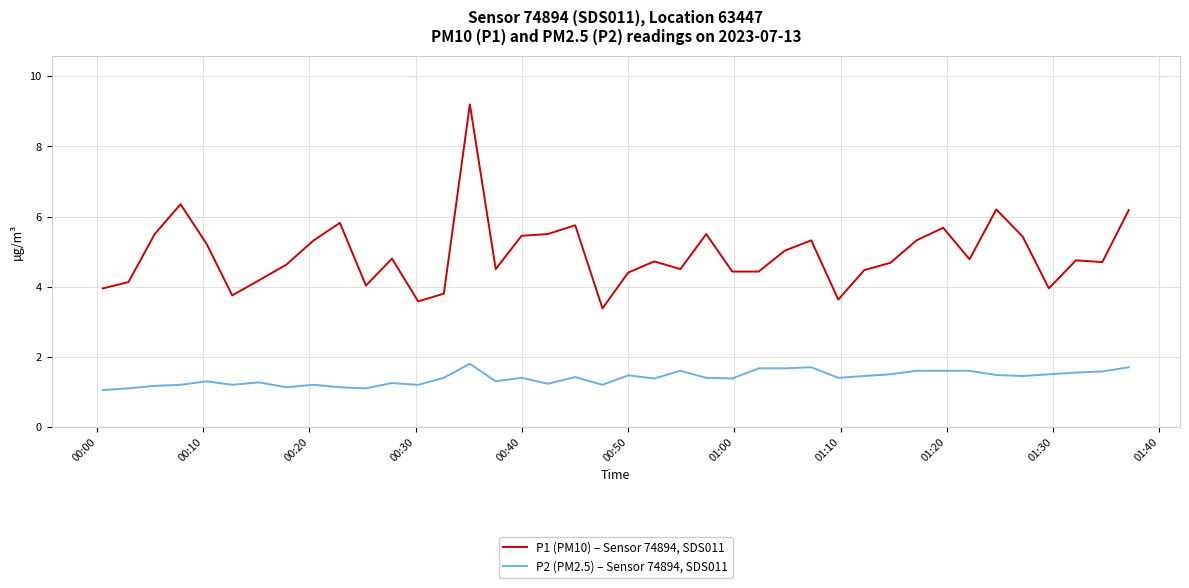

Which series has the largest total across all categories?

P1 (PM10) – Sensor 74894, SDS011